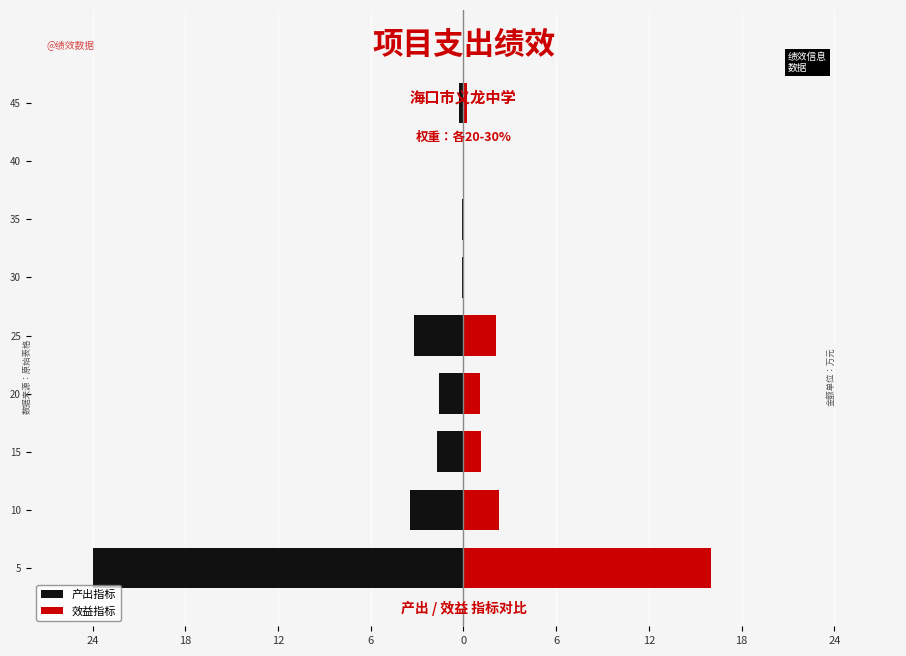

What is the spread (max minus min) of values at 15?

2.9